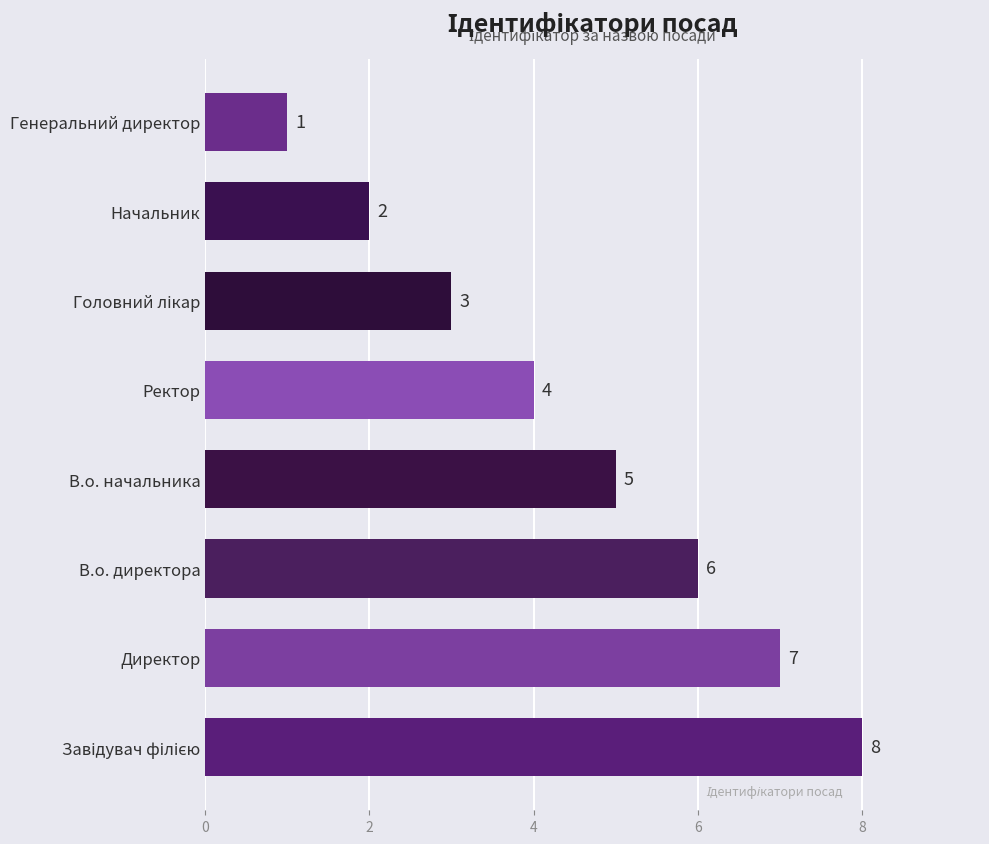

Which label corresponds to the smallest value in the chart?

Генеральний директор